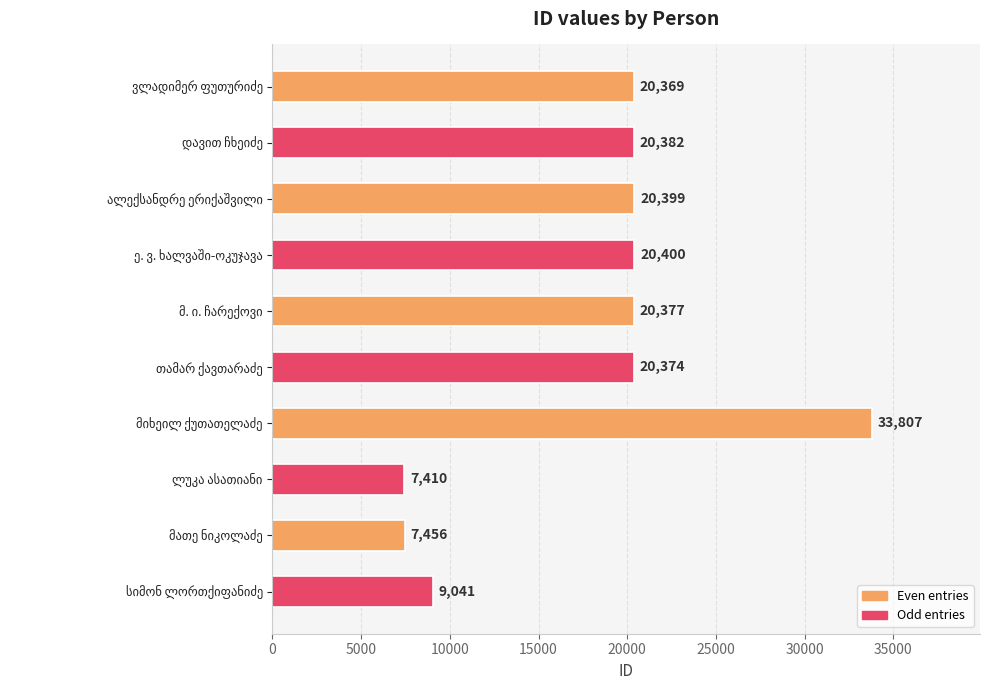

Reading bottom to top, extract all data points from this chart.

9041	7456	7410	33807	20374	20377	20400	20399	20382	20369